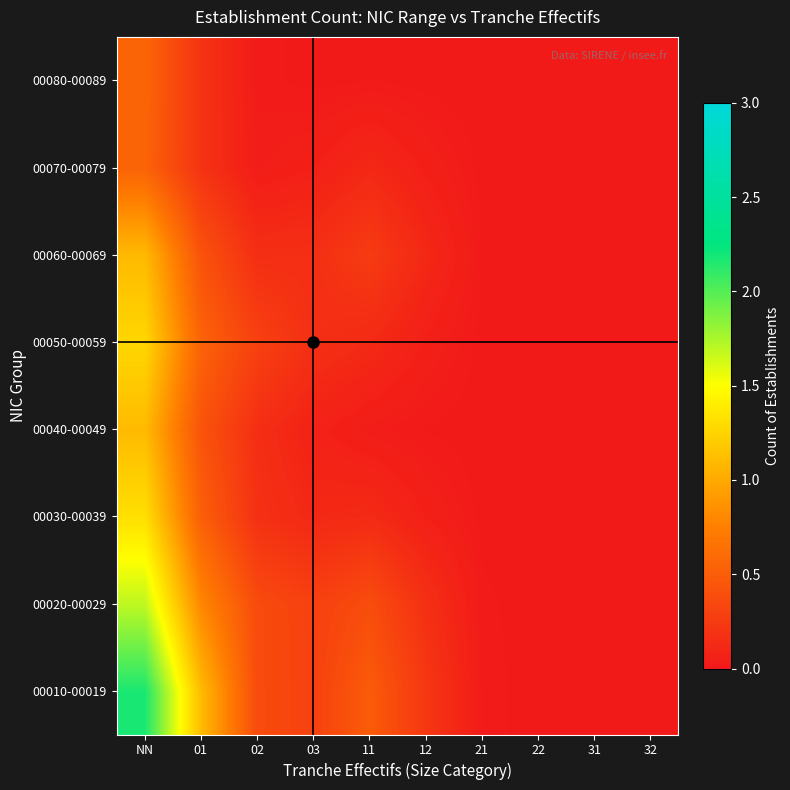

How many distinct data groups are displayed?

8